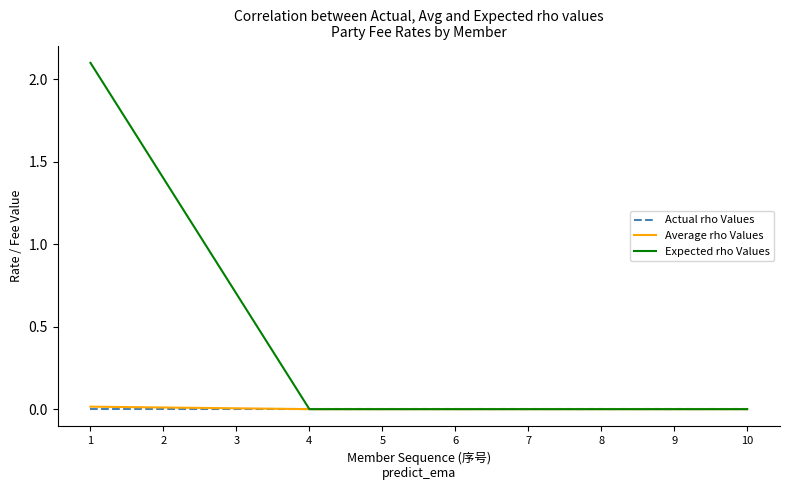

Which series changed the most between 1 and 3?

Expected rho Values